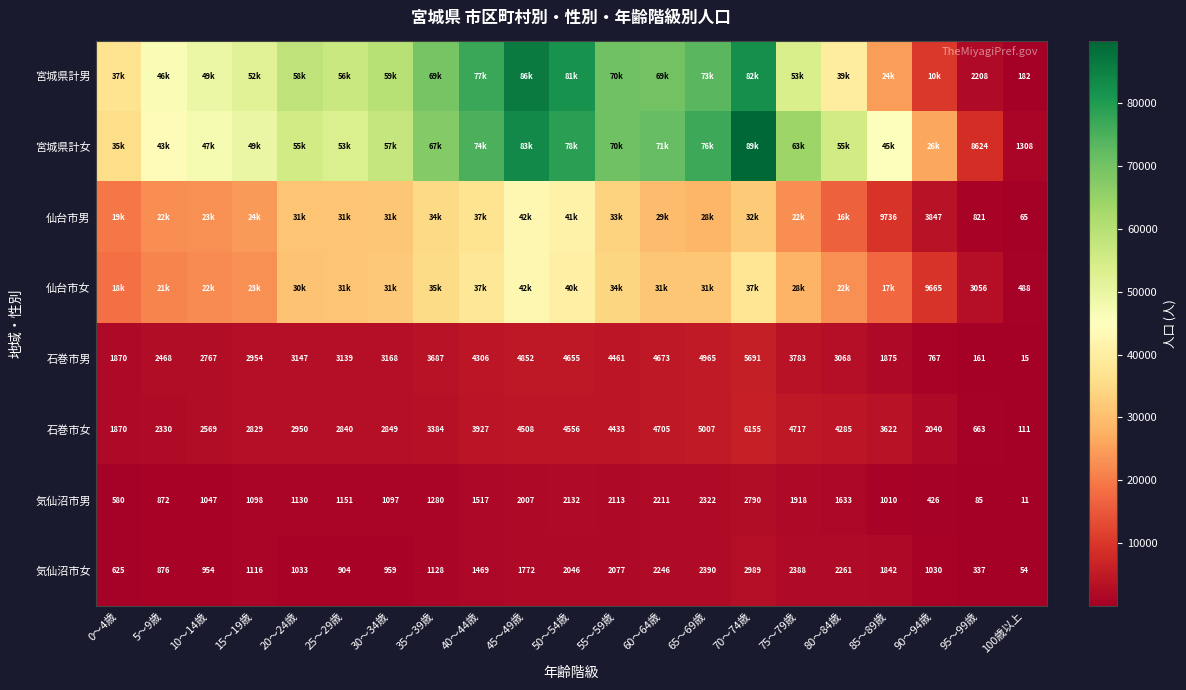

True or false: 石巻市男 has a value of 1233 at 20～24歳.

False